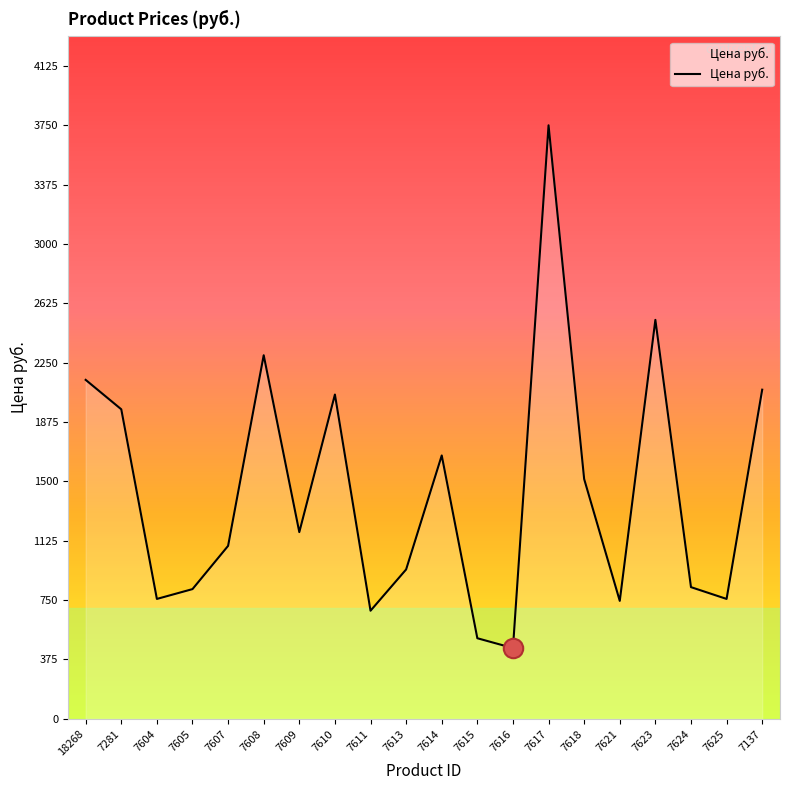

What is the maximum value shown in the chart?

3750.8